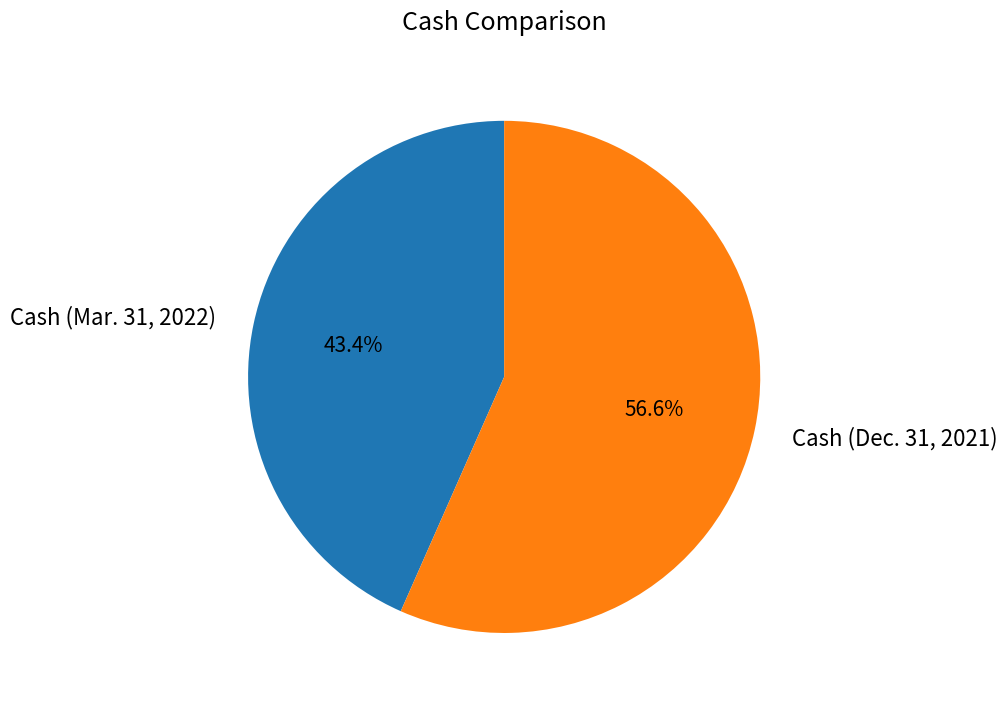

Is there a majority slice in this chart?

Yes